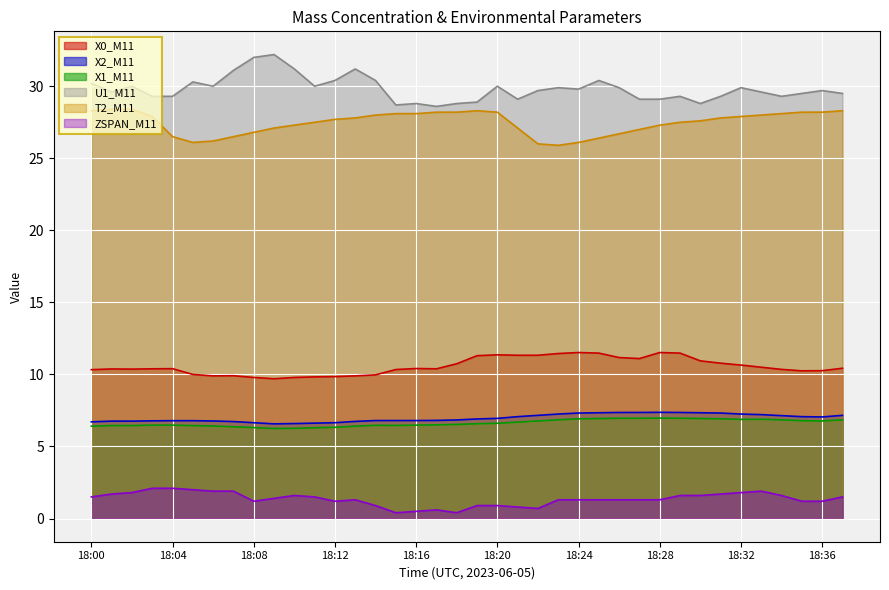

What are all the series names shown in the legend?

X0_M11, X2_M11, X1_M11, U1_M11, T2_M11, ZSPAN_M11